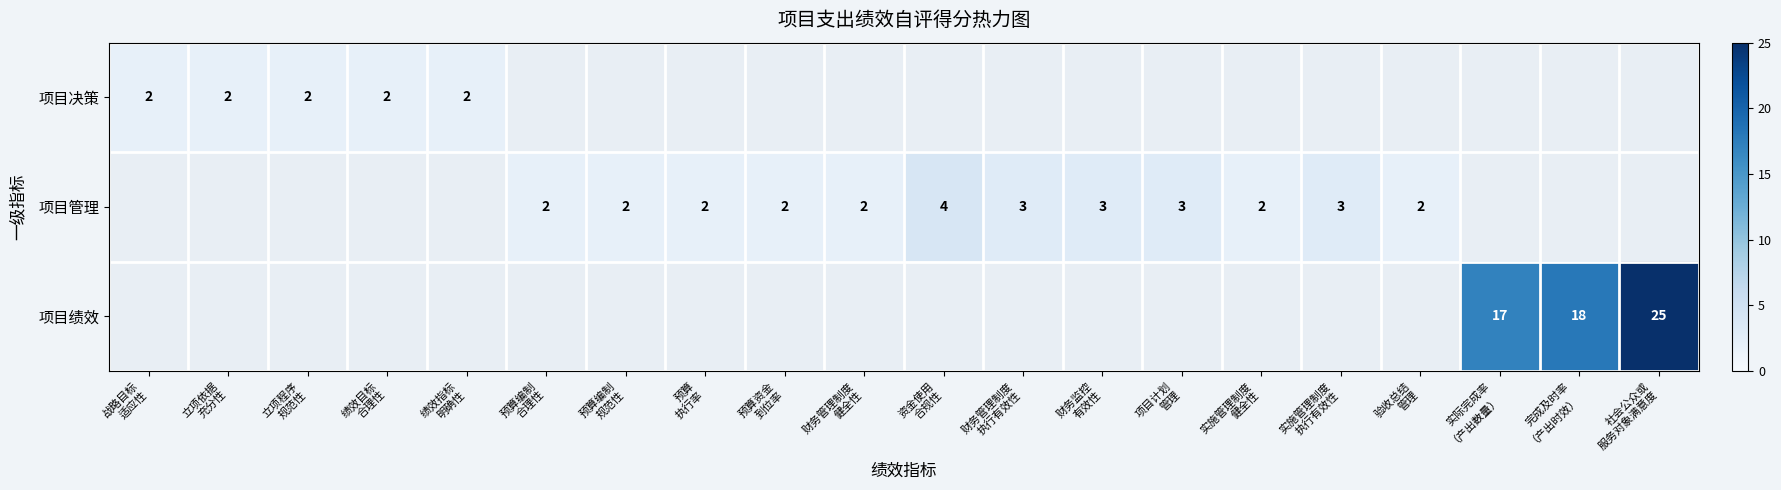

At how many categories does at least one series exceed 18?

1